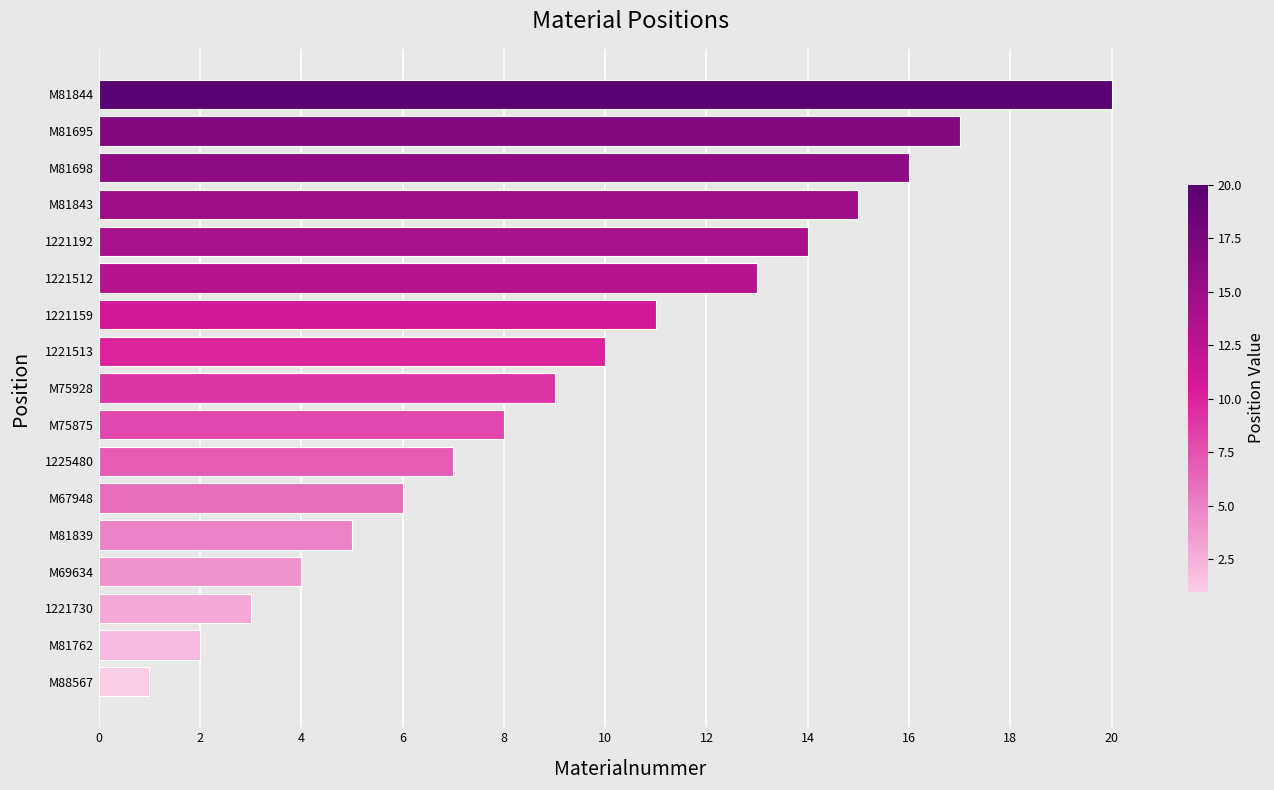

How many bars are there in total?

17